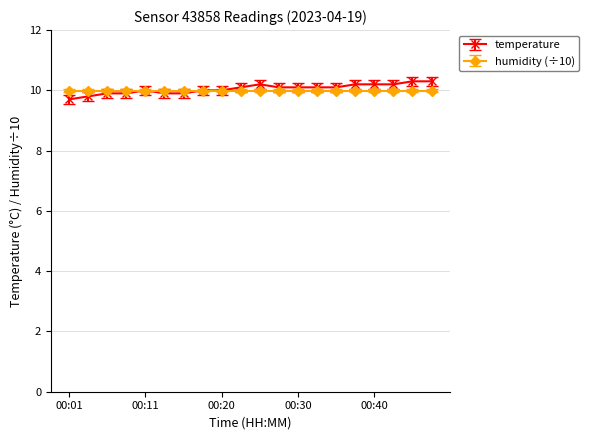

What is the minimum value shown in the chart?

9.7